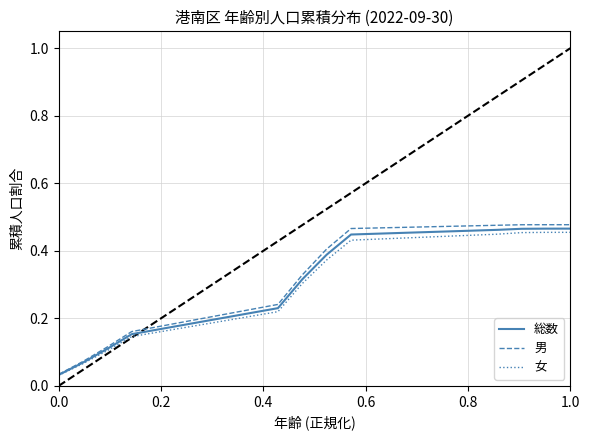

At how many categories does at least one series exceed 0?

12